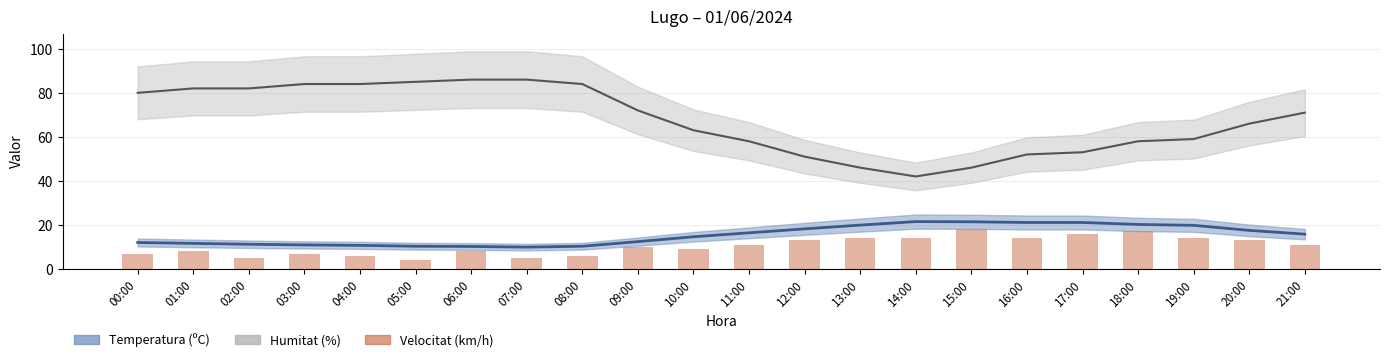

The value of Humitat (%) at 09:00 is 72.0. True or false?

True